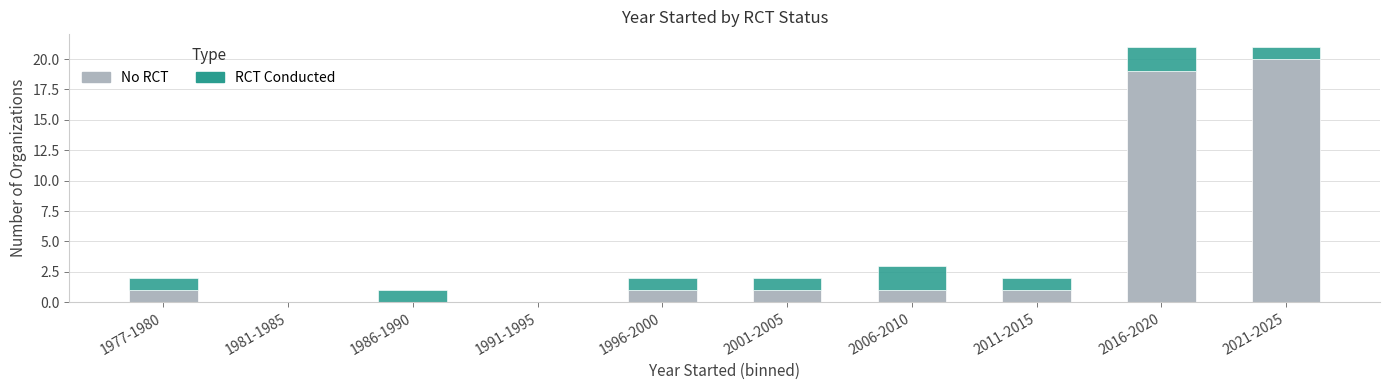

Is it true that No RCT equals 1 at 2011-2015?

True